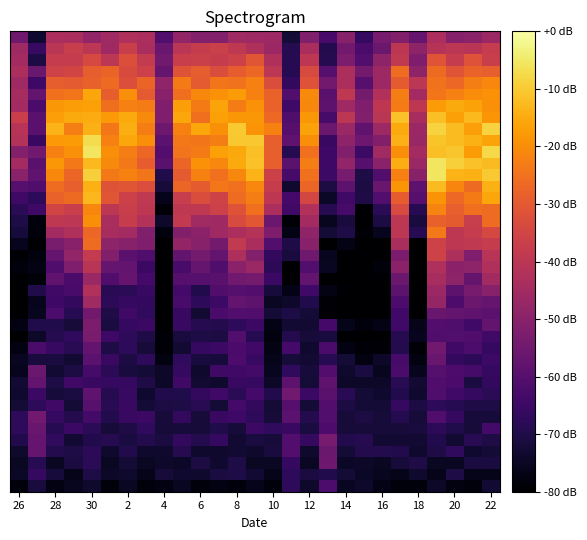

What is the maximum value shown in the chart?

-5.5